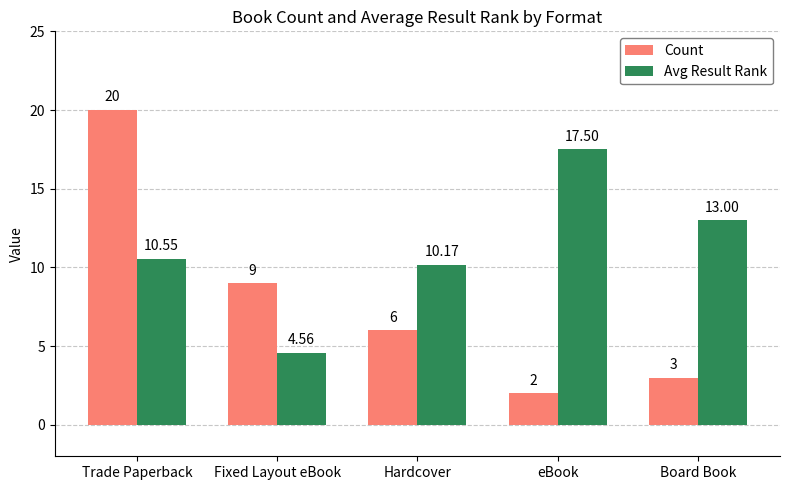

At Fixed Layout eBook, list the series in order from smallest to largest.

Avg Result Rank, Count